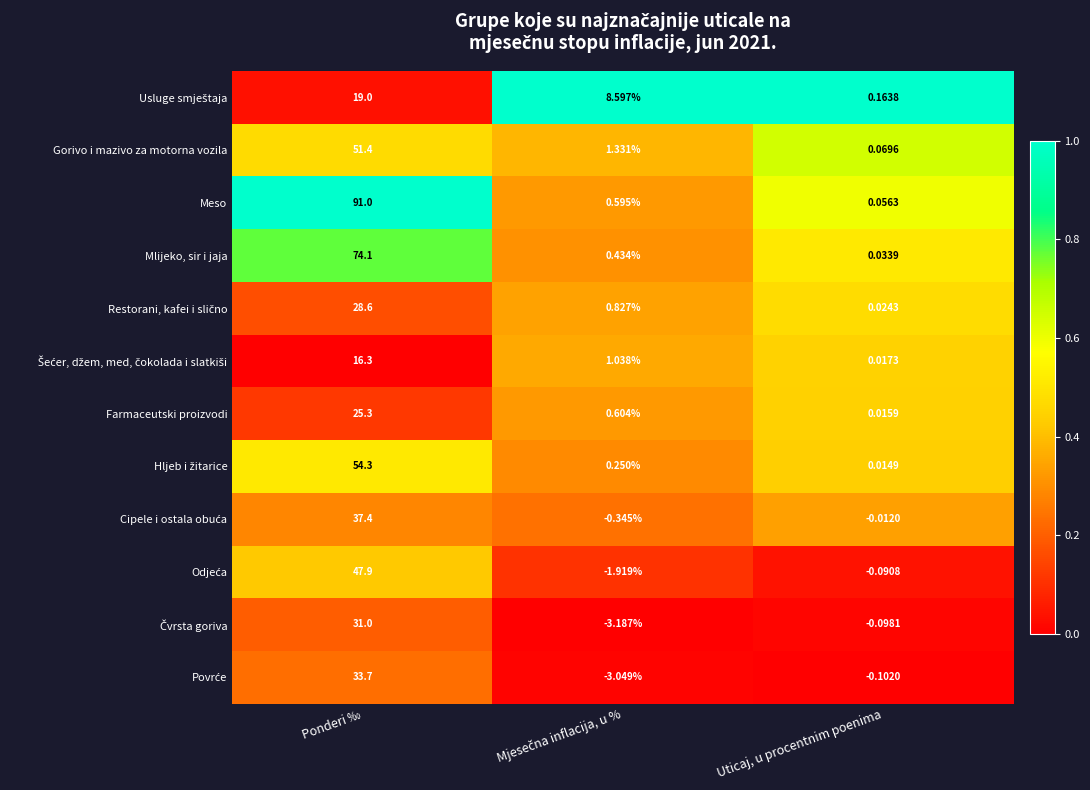

Which series changed the most between Ponderi ‰ and Uticaj, u procentnim poenima?

Meso